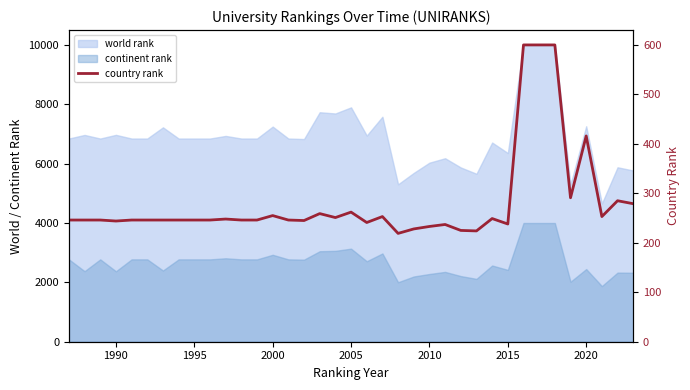

Reading left to right, what are all the values shown in this chart?

246	246	246	244	246	246	246	246	246	246	248	246	246	255	246	245	259	251	262	241	253	219	228	233	237	225	224	249	238	600	600	600	291	416	253	285	279